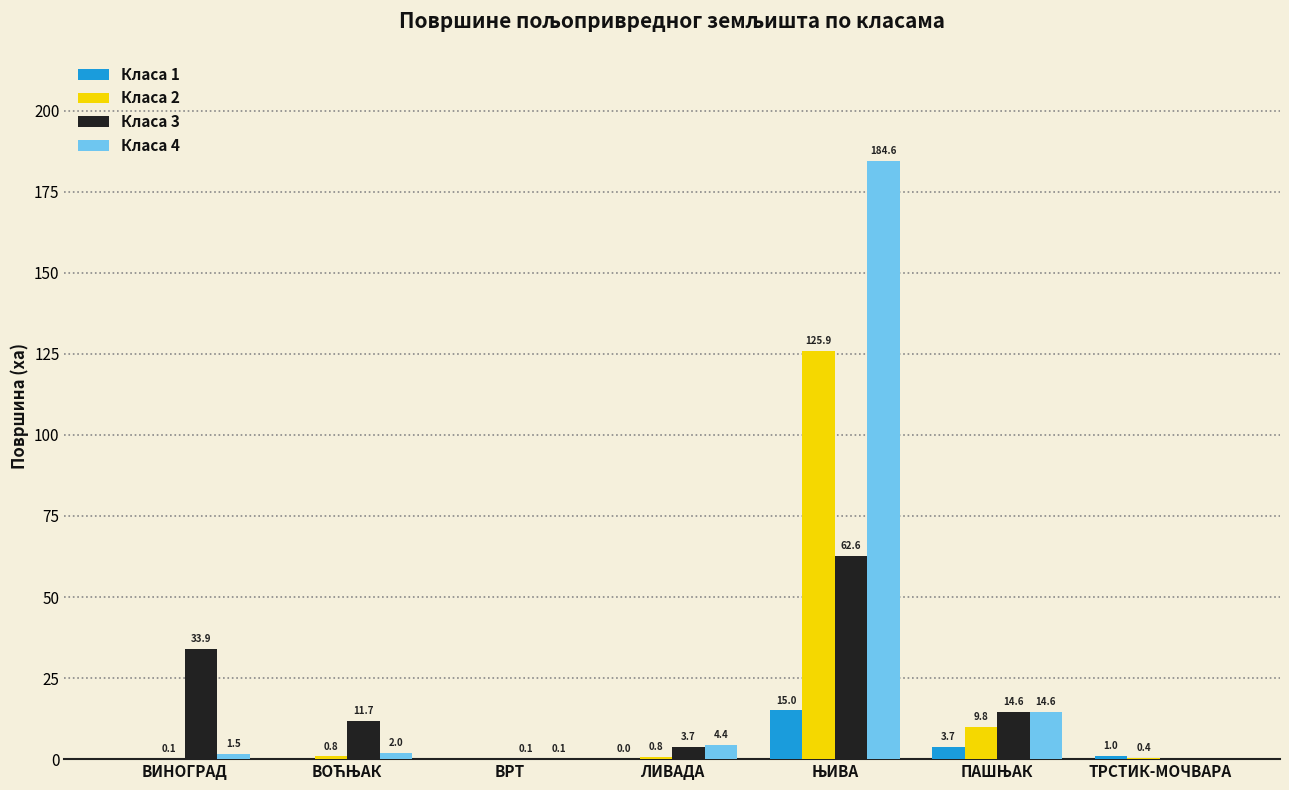

What is the highest value of the Класа 1 series?

15.0